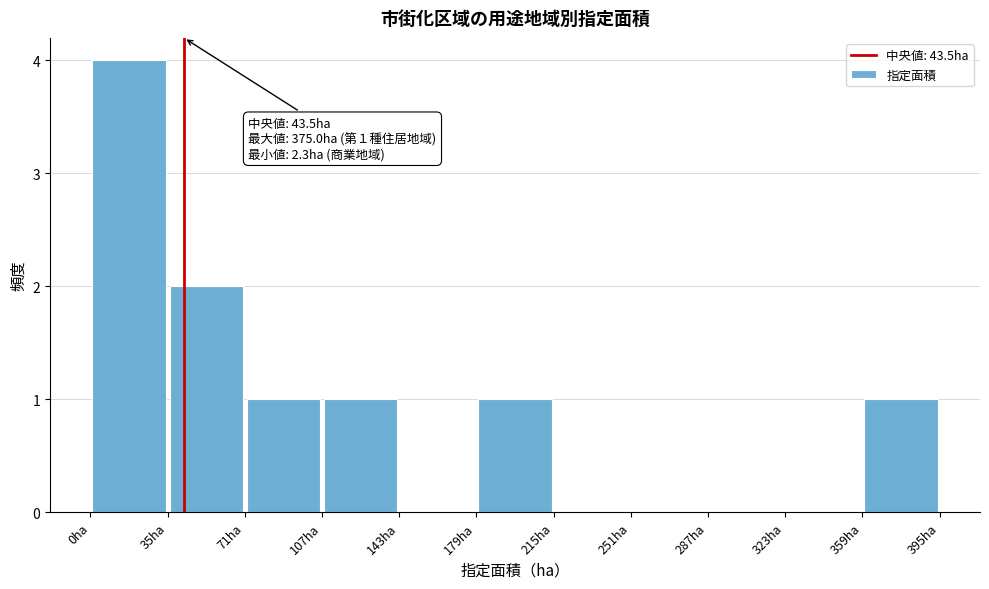

Over which range of the x-axis is the bar tallest?

0 to 35